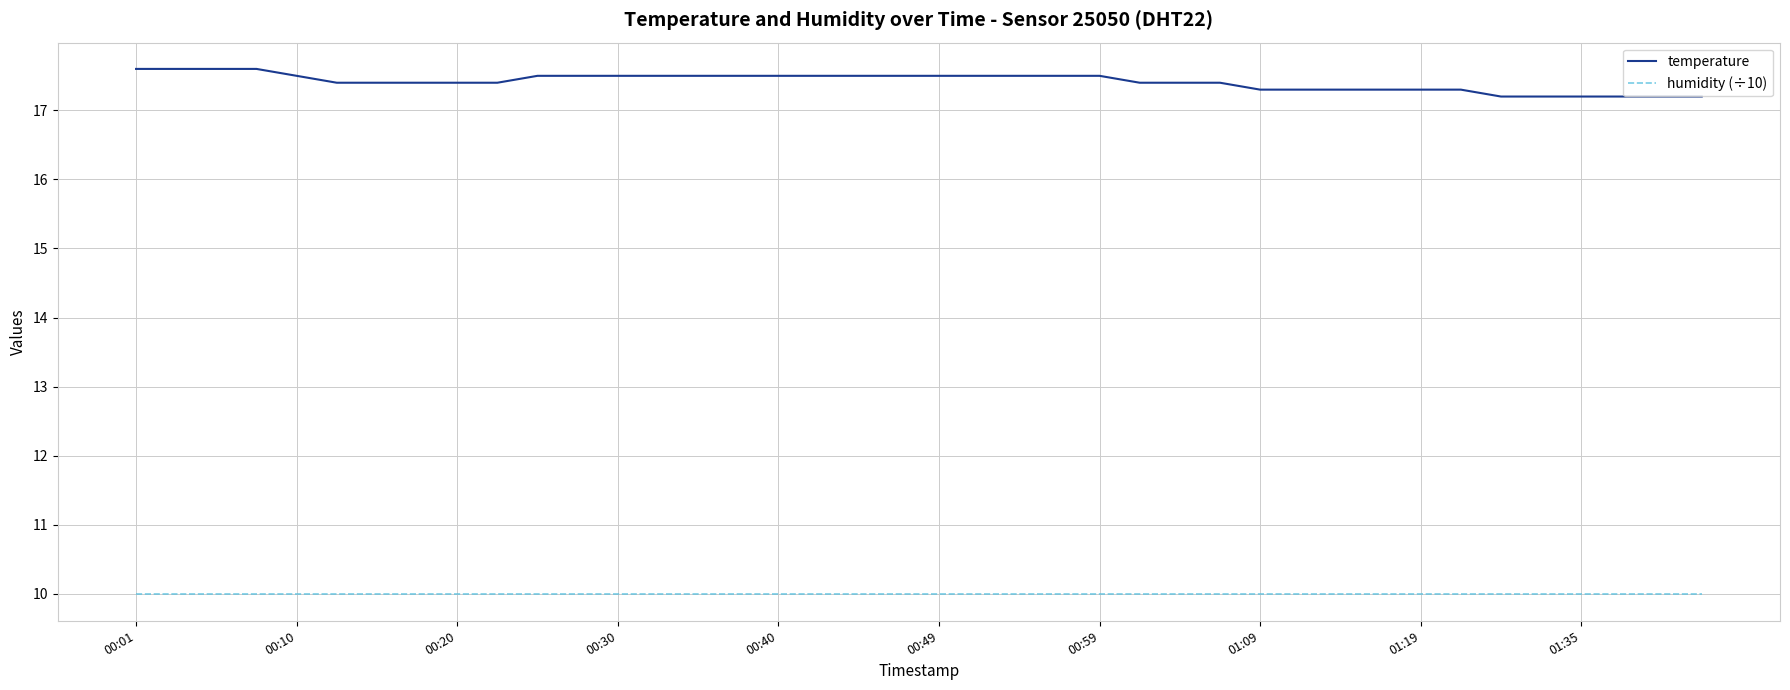

Which series has the largest total across all categories?

temperature